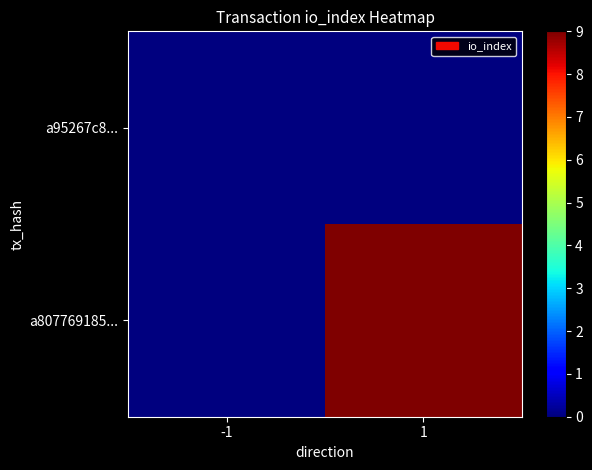

Which series has the widest spread of values?

a807769185...